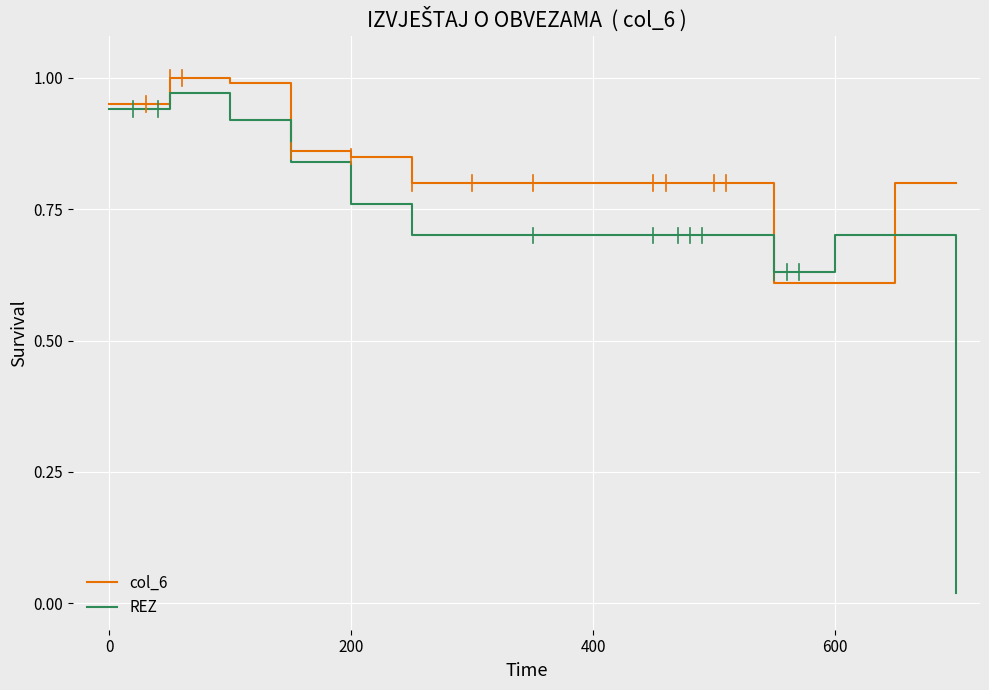

Does the chart have visible grid lines?

Yes